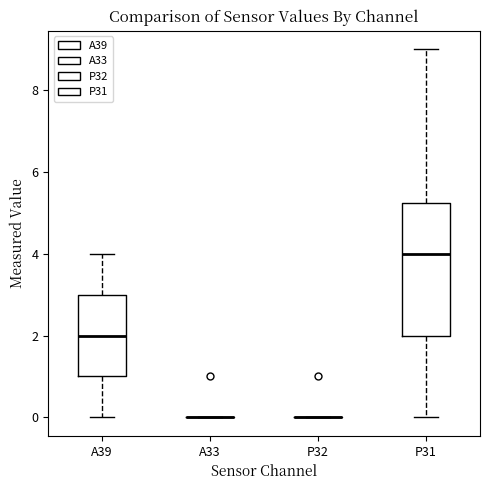

Reading left to right, transcribe this box plot: for each box, give where its median line is, the range the box spans, and where its two whiskers end, as read against the y-axis. The values are not printed on the chart, so give them approximately, as read against the axis.

A39: median 2.0, box 1.0 to 3.0, whiskers 0.0 to 4.0
A33: box collapsed to a line at 0.0, whiskers 0.0 to 0.0
P32: box collapsed to a line at 0.0, whiskers 0.0 to 0.0
P31: median 4.0, box 2.0 to 5.2, whiskers 0.0 to 9.0